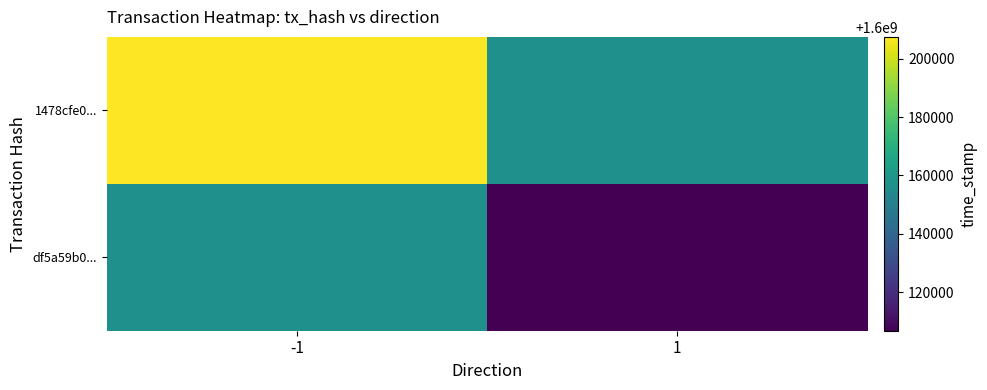

At which category is the sum across all series the highest?

-1